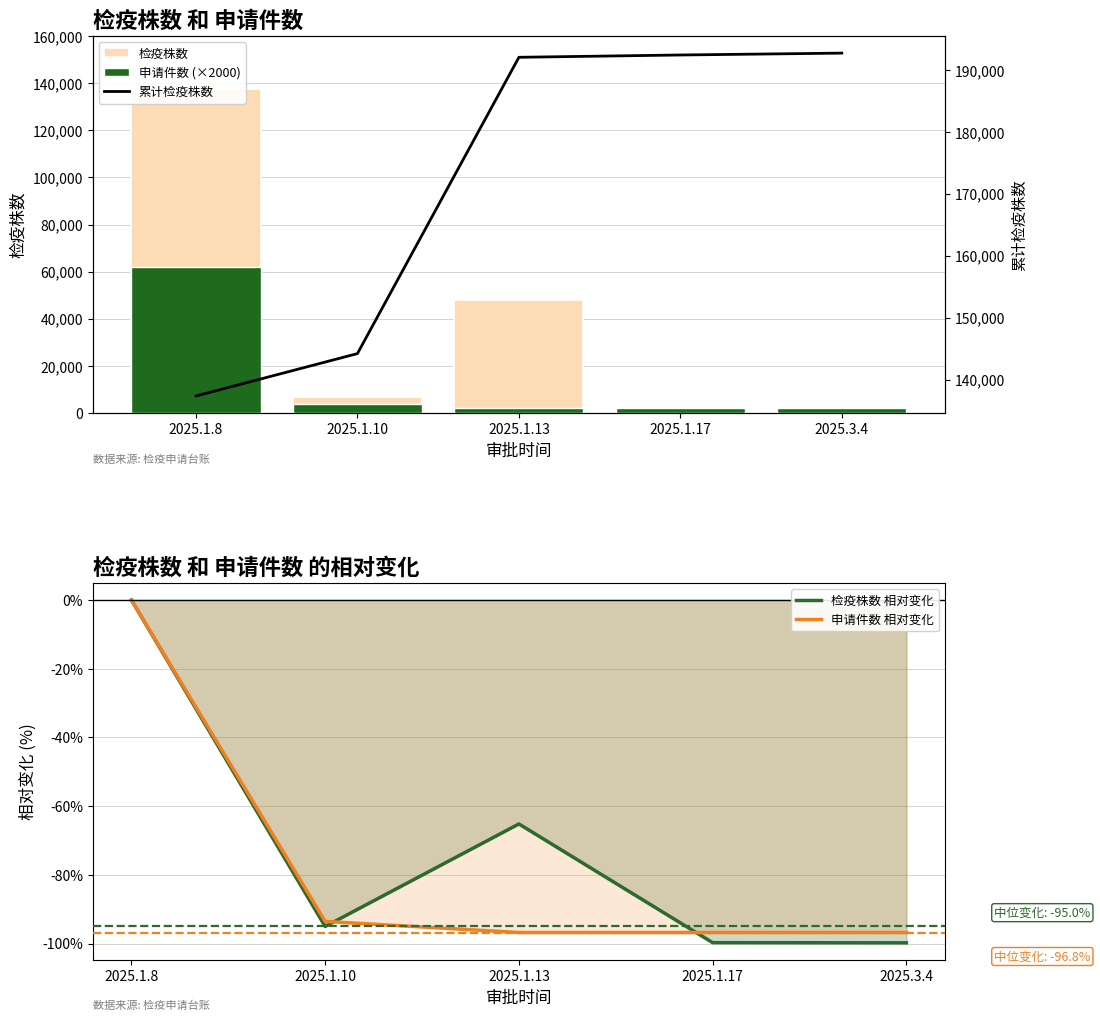

The value of 检疫株数 at 2025.1.8 is 137380.0. True or false?

True